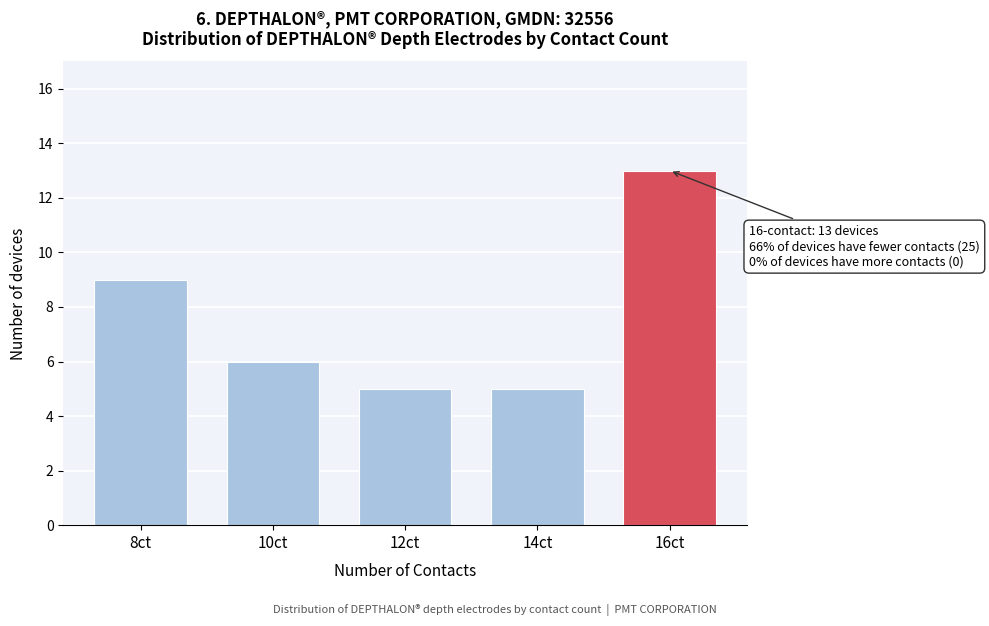

Reading left to right, transcribe all the data shown in this chart.

9	6	5	5	13